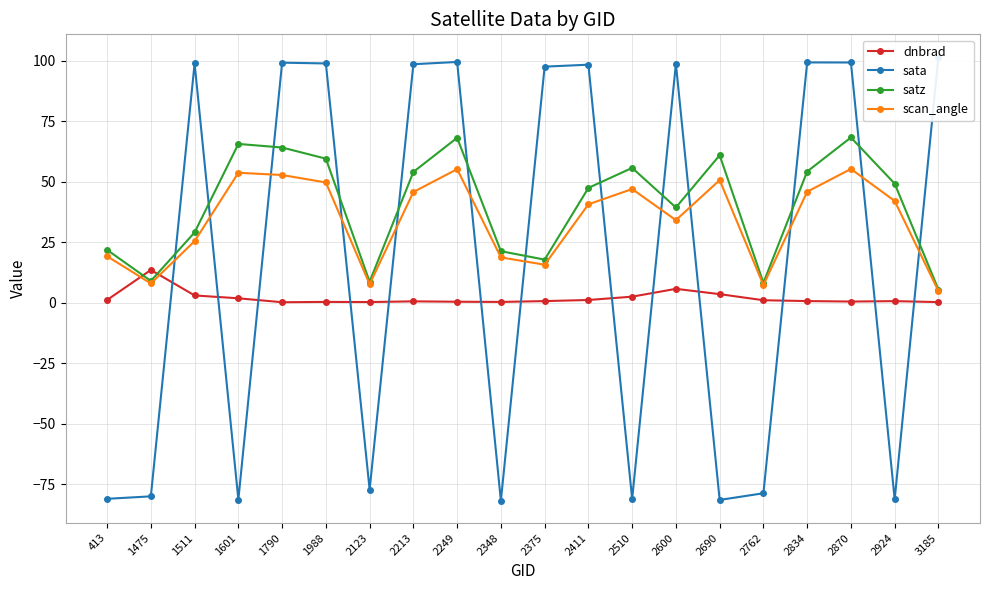

What is the difference between the maximum and minimum values in the dnbrad series?

13.3